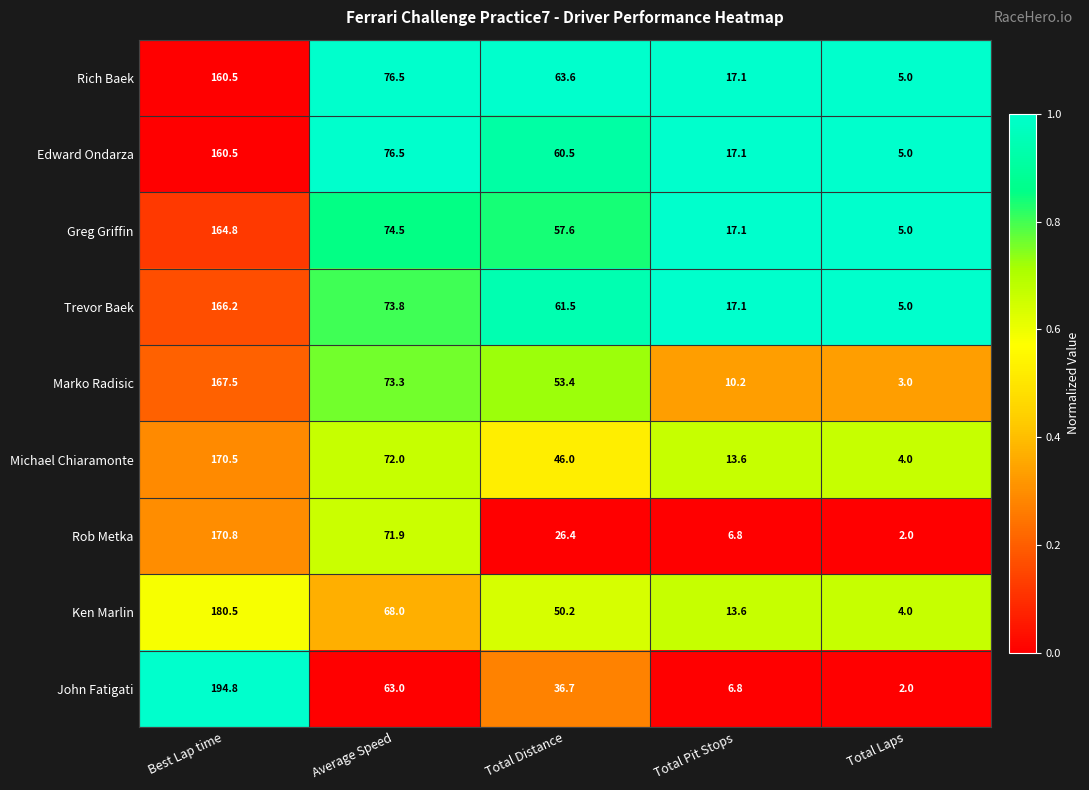

At which label is Rob Metka closest to 86?

Average Speed